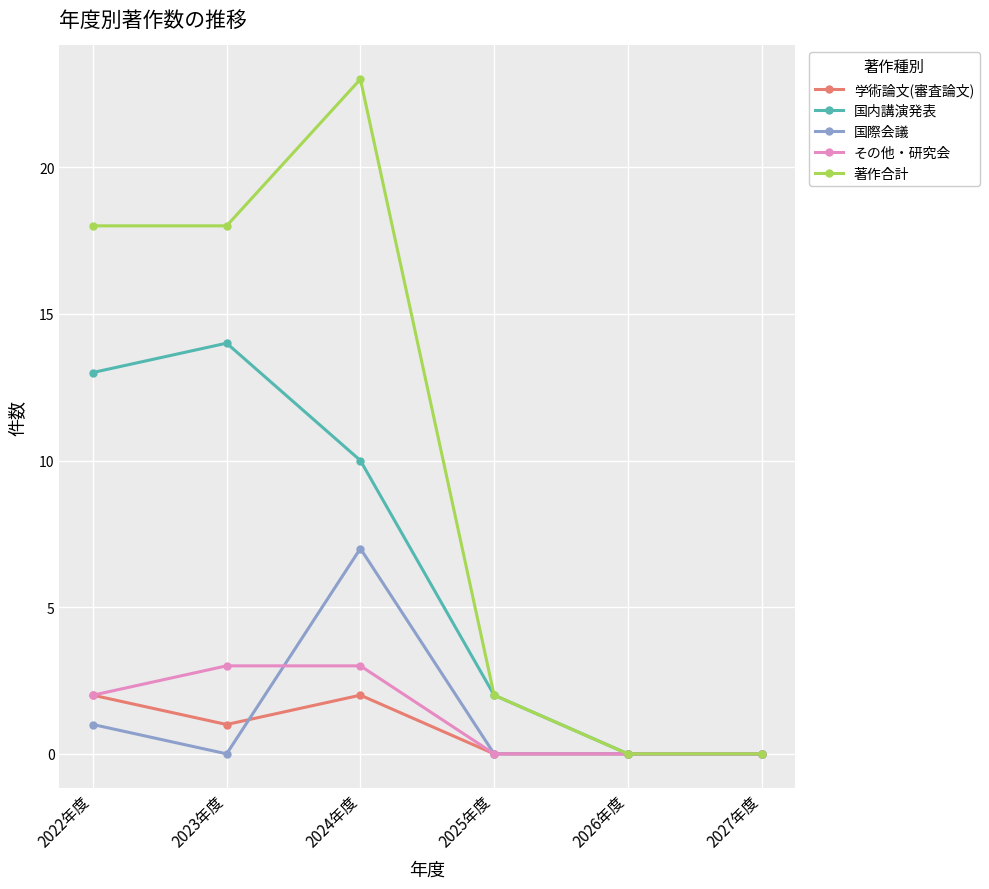

Which series has the largest range (max minus min)?

著作合計